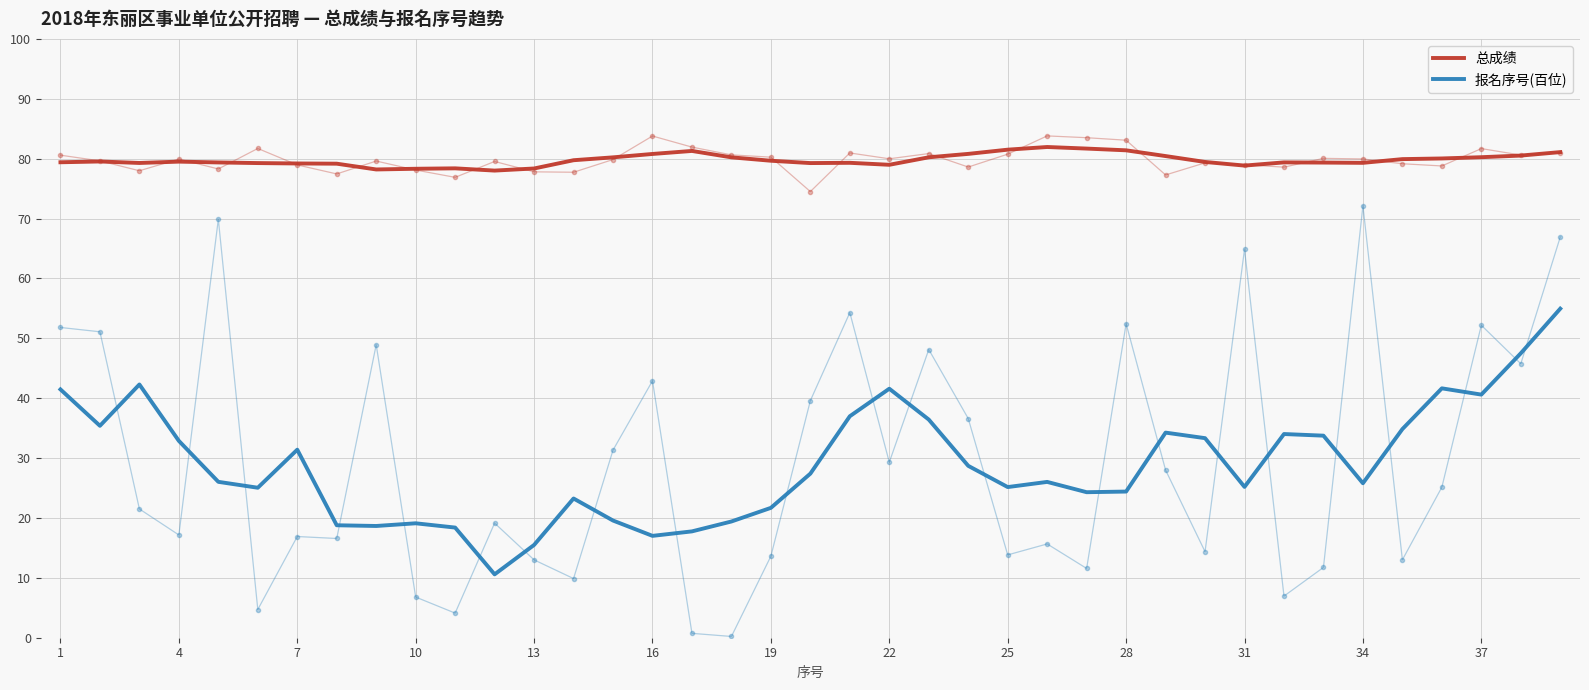

What is the difference between the 报名序号(百位) values at 34 and 28?

1.4